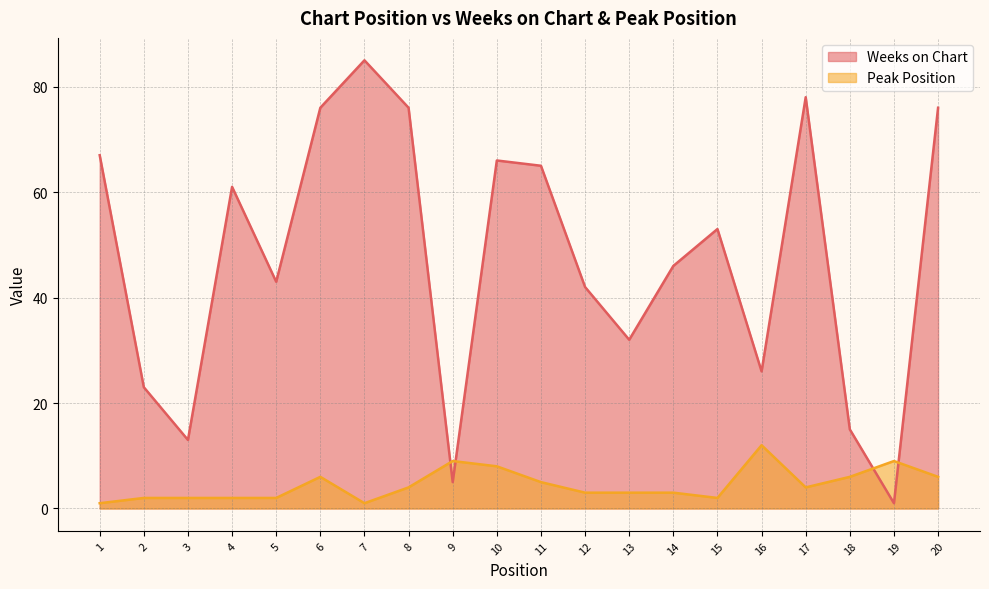

Rank the series by their maximum value, from highest to lowest.

Weeks on Chart, Peak Position